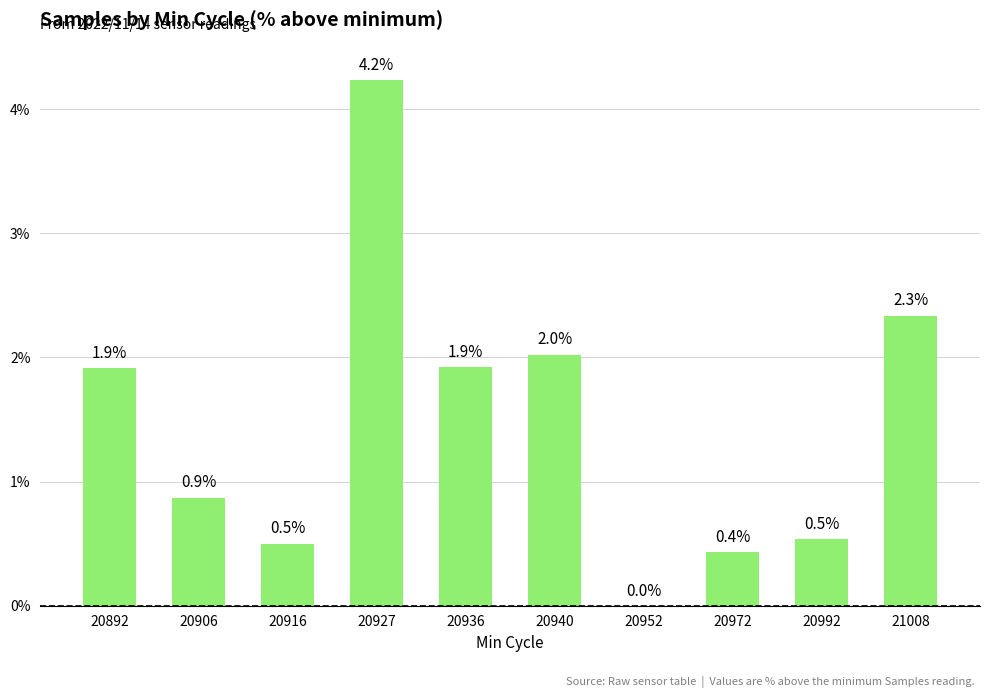

Approximately how many times larger is the value at 20972 compared to 20892?

0.2